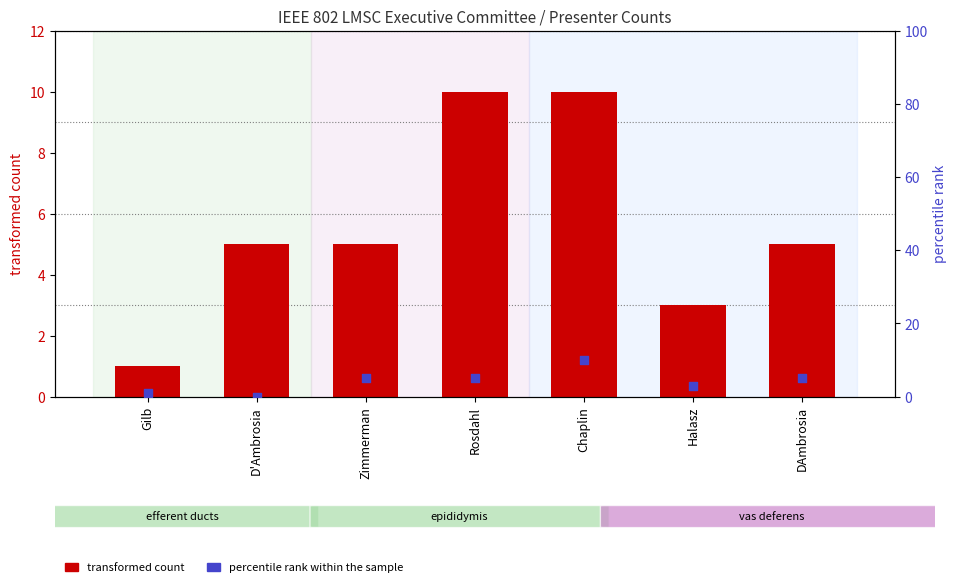

At how many categories does at least one series exceed 2?

6